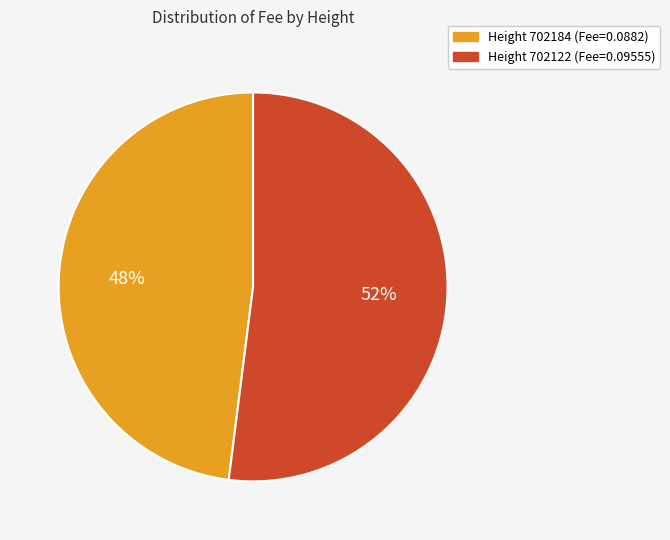

To the nearest percent, what is the difference between the largest and smallest slice percentages?

4%